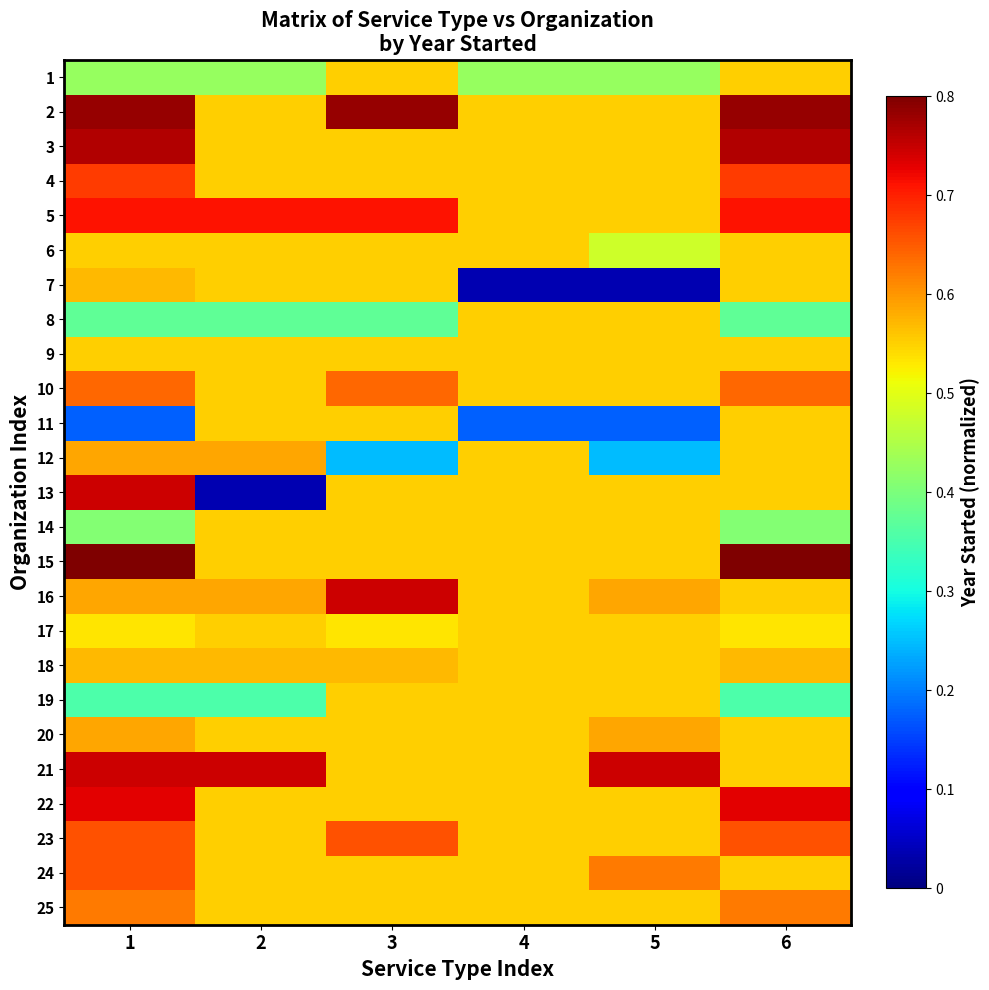

What is the difference between the highest and lowest values at 5?

0.7